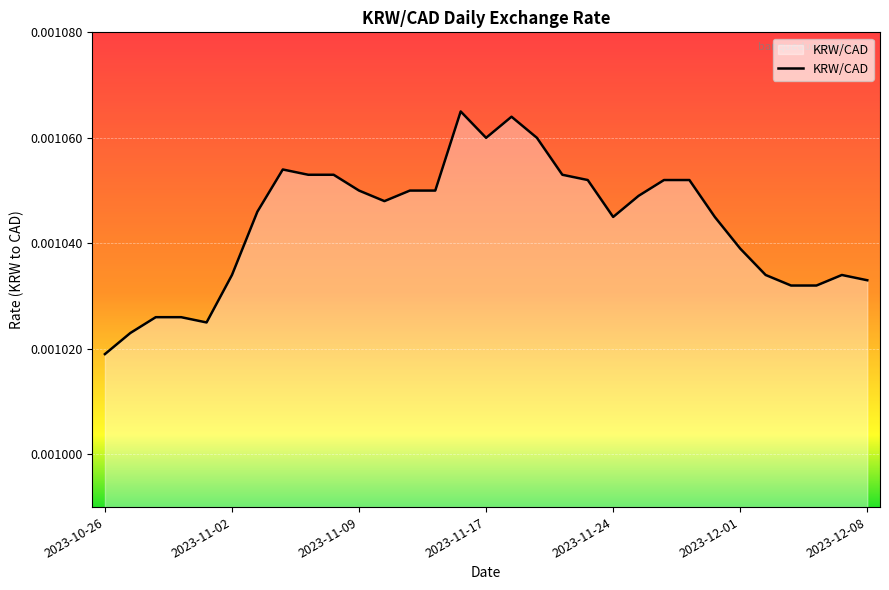

At which label is the value closest to 0?

2023-10-26